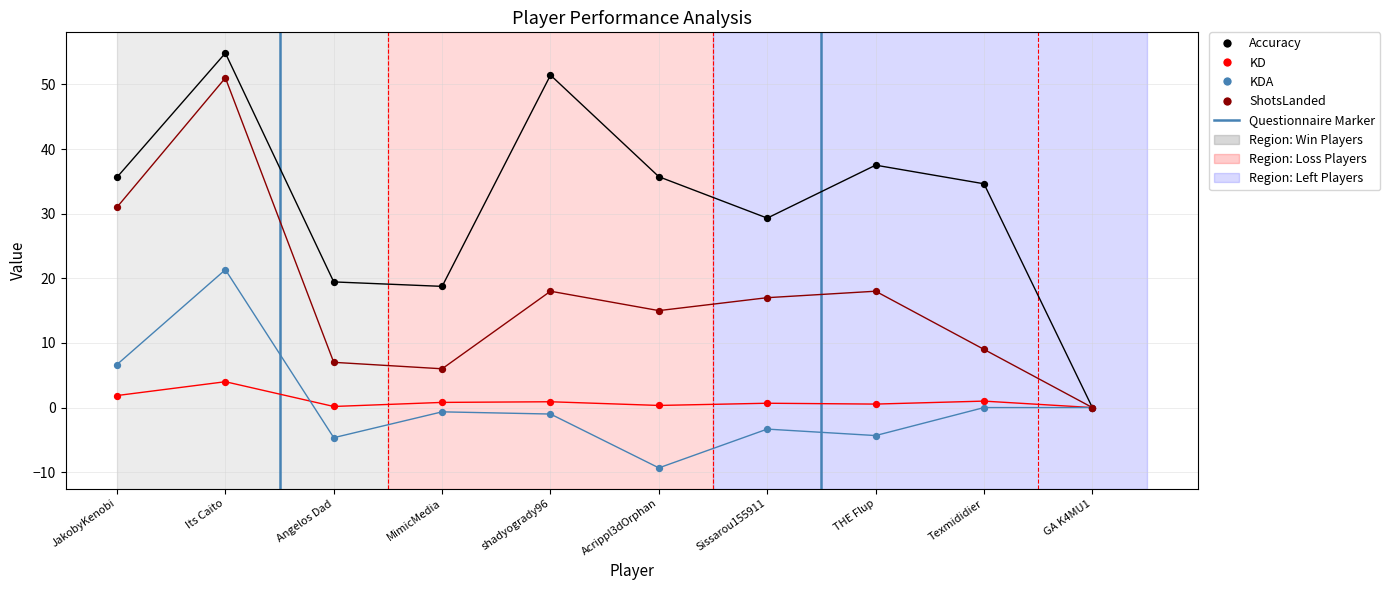

Which series reaches the minimum Y coordinate?

KDA